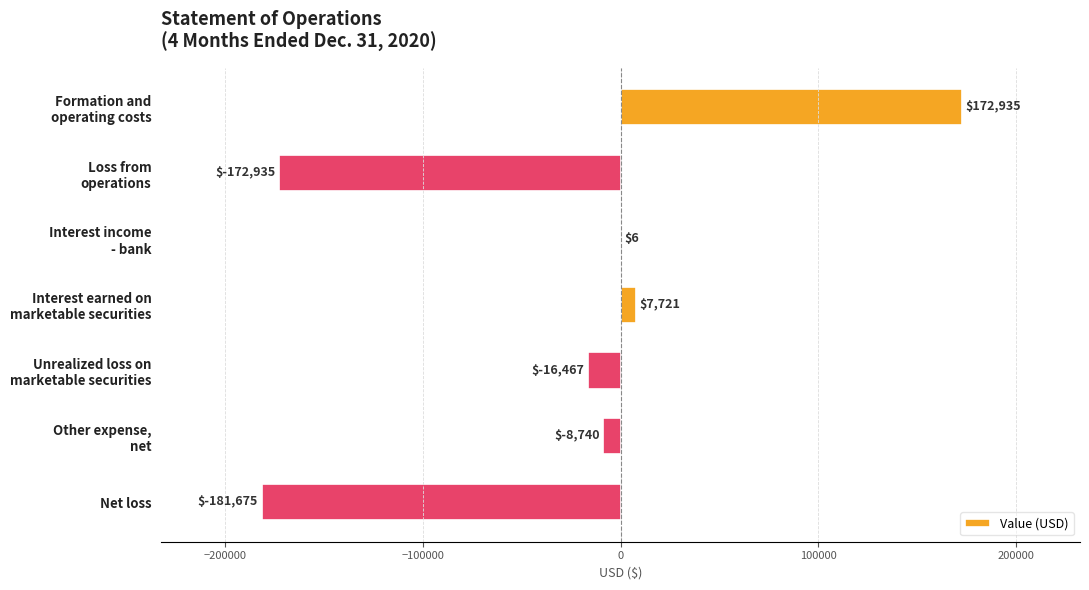

The chart shows a value of -181675 at Net loss. True or false?

True